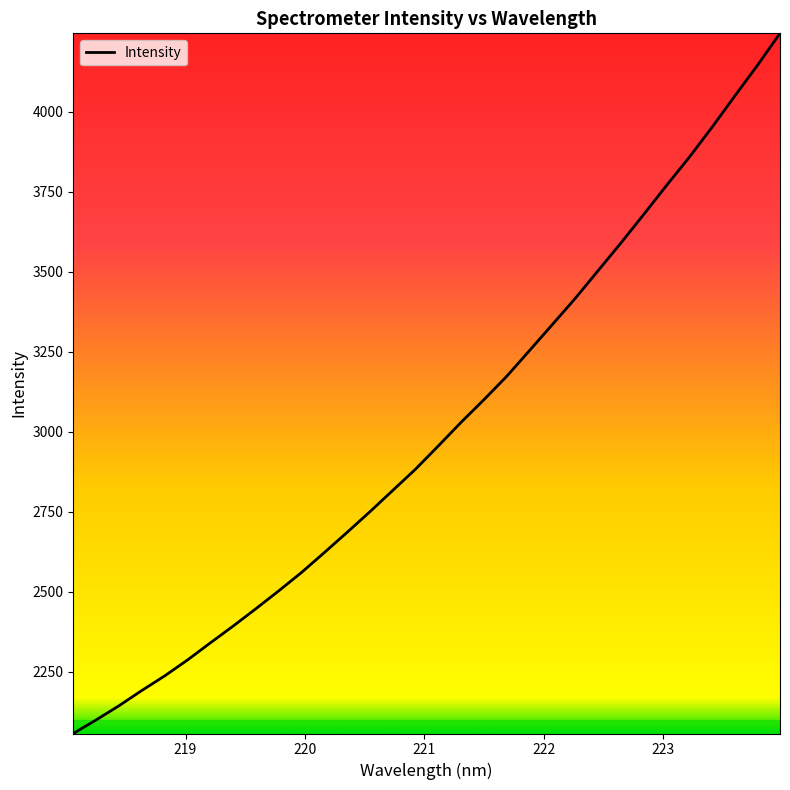

What is the difference between the maximum and minimum values?

2189.3